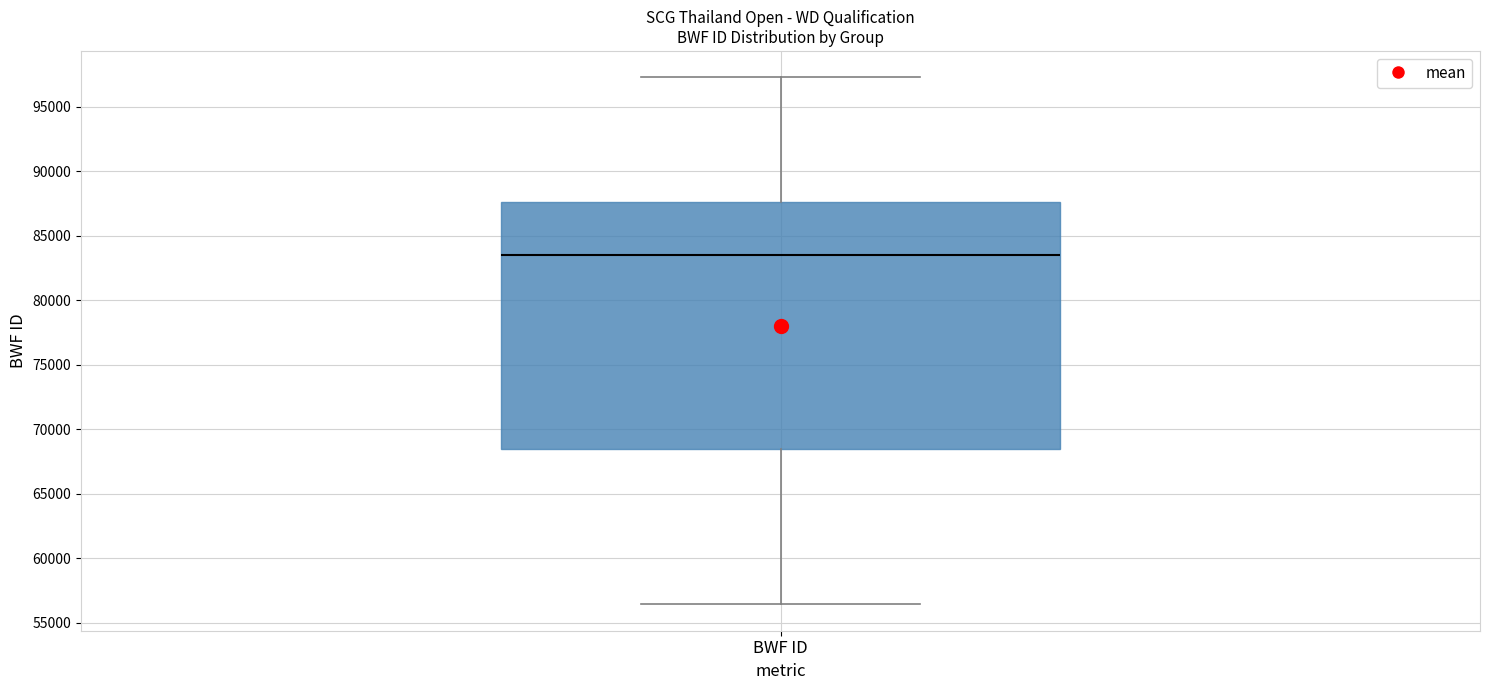

Where is the upper edge of the box for BWF ID on the y-axis? The values are not printed on the chart, so give them approximately, as read against the axis.

87500